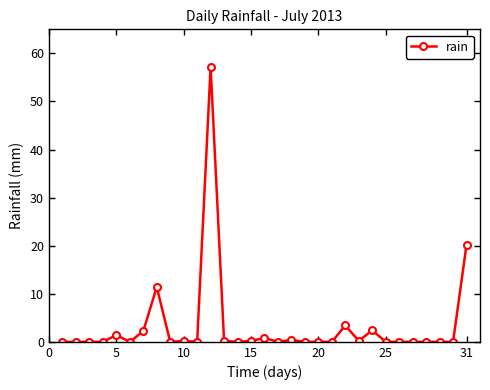

What is the maximum value shown in the chart?

57.2